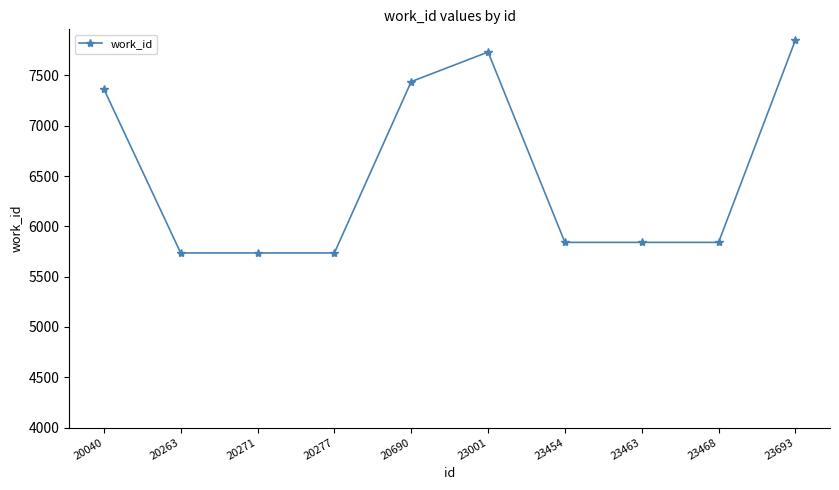

Where is the data nearest to the value 6794?

20040